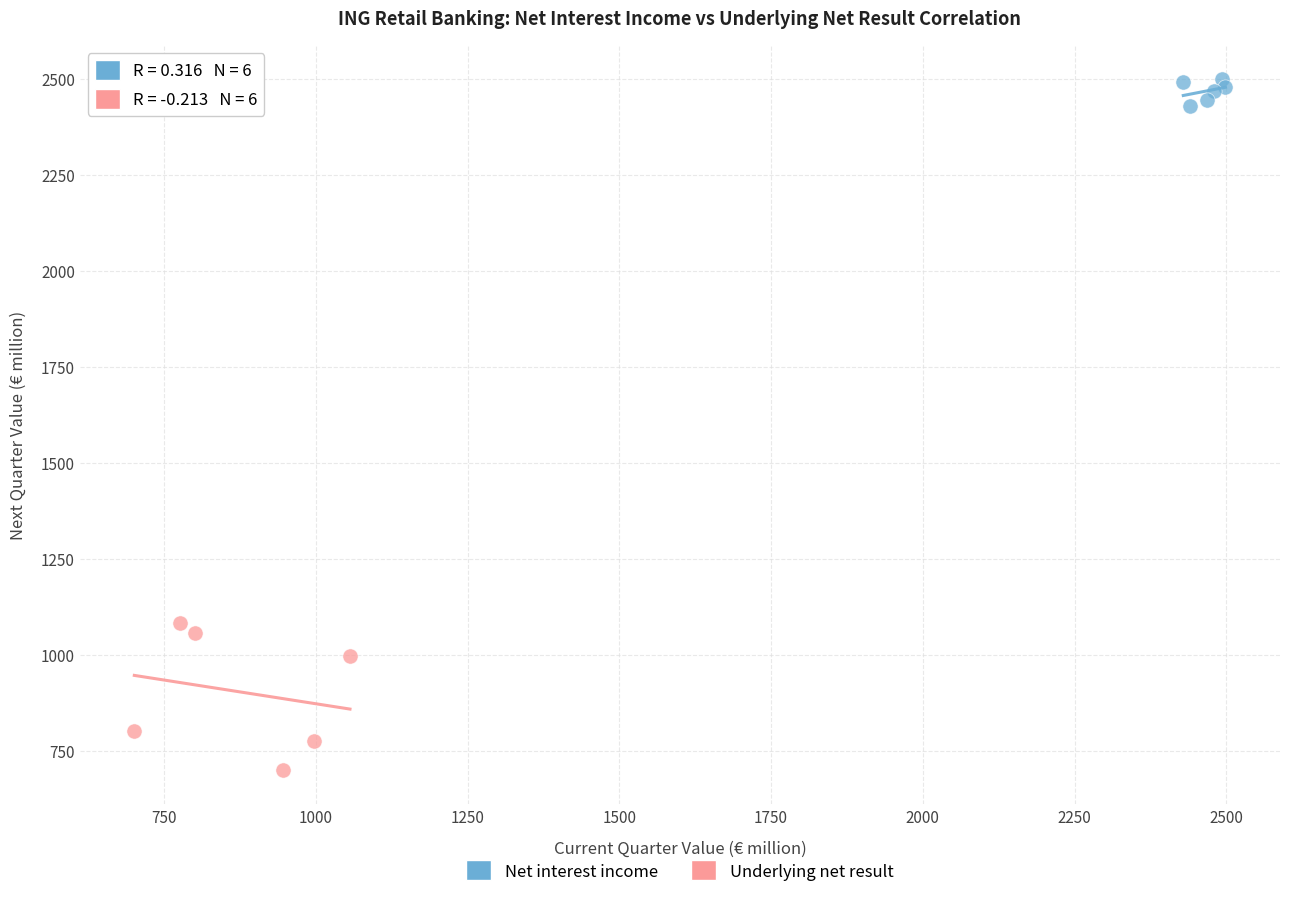

Which series reaches the minimum Y coordinate?

Underlying net result